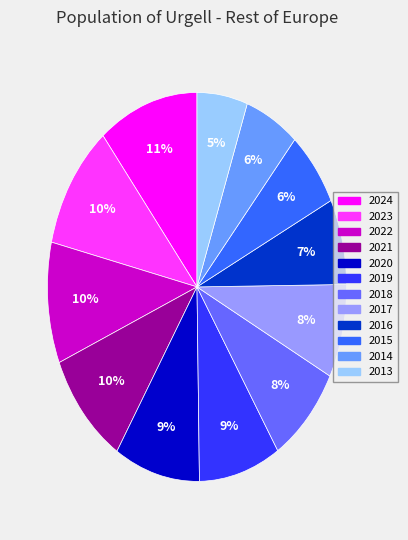

What is the ratio of the value at 2015 to the value at 2023?

0.6